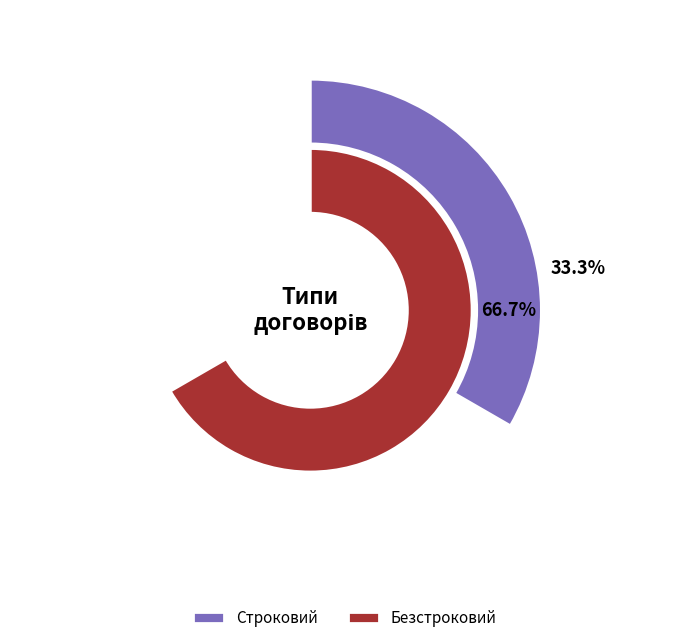

To the nearest percent, what is the difference between the Строковий and Безстроковий slice percentages?

33%